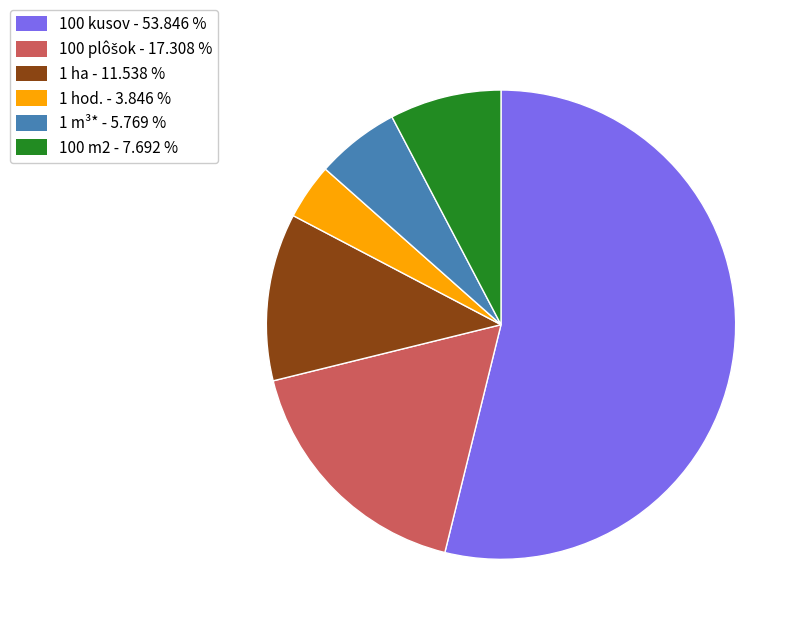

How many segments does this pie chart have?

6